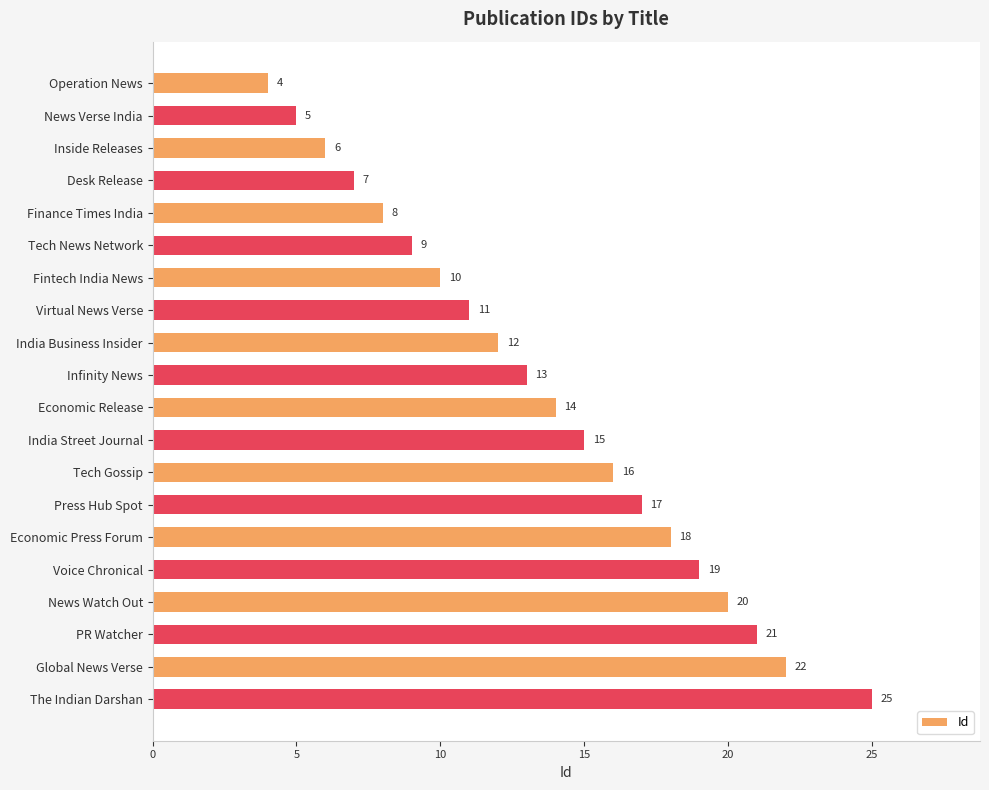

What is the average value?

14